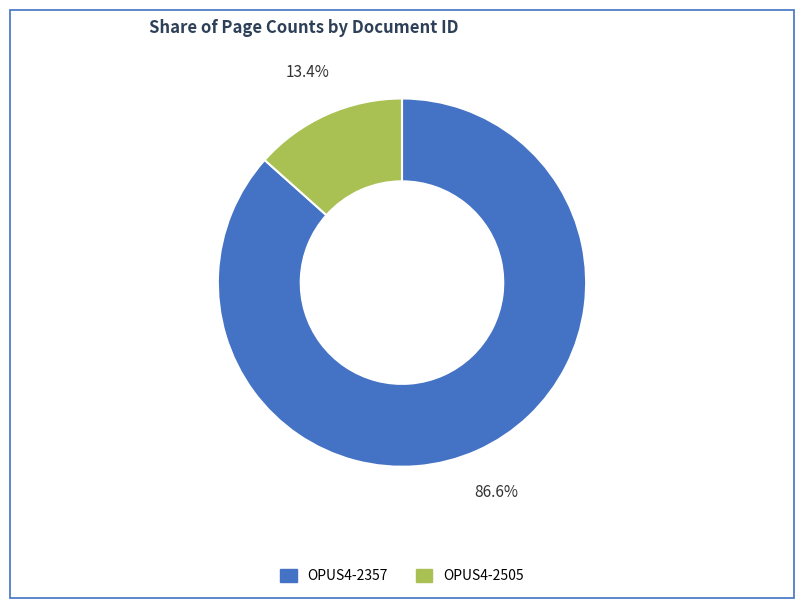

To the nearest percent, what is the difference between the OPUS4-2357 and OPUS4-2505 slice percentages?

73%